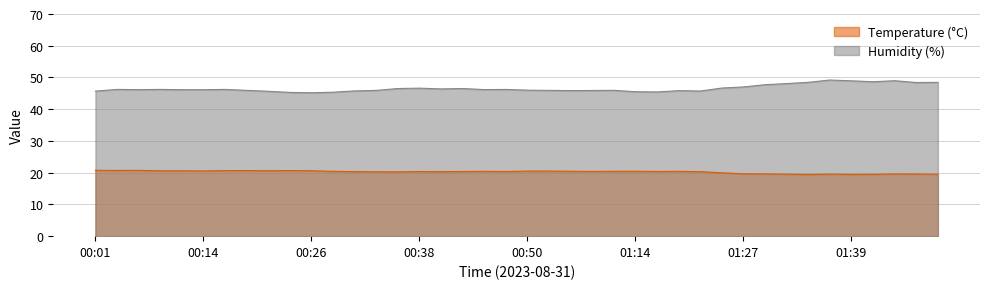

Which series has the widest spread of values?

Humidity (%)